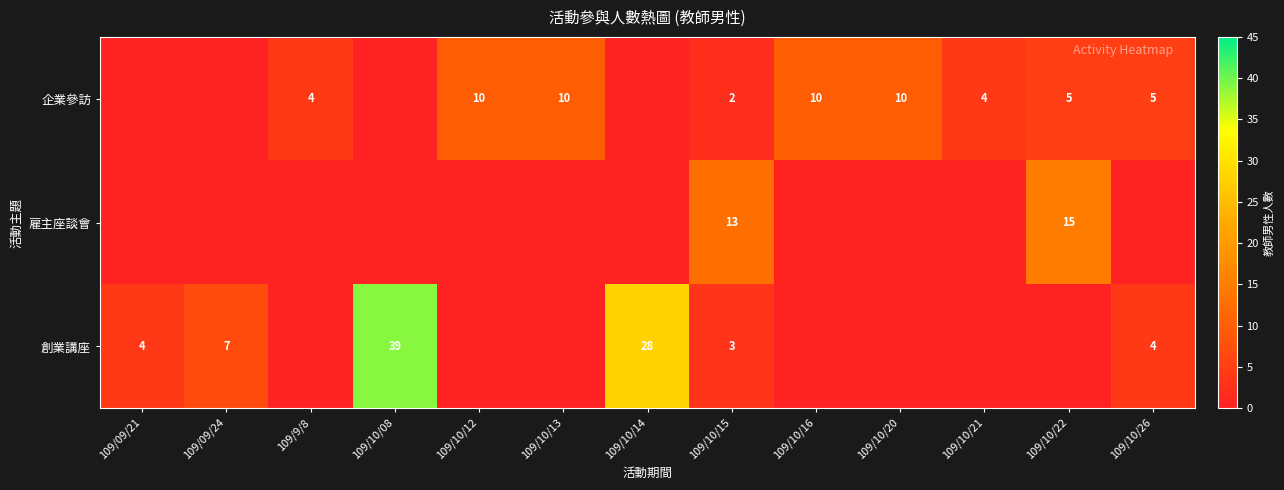

Is it true that 企業參訪 equals 18 at 109/10/12?

False